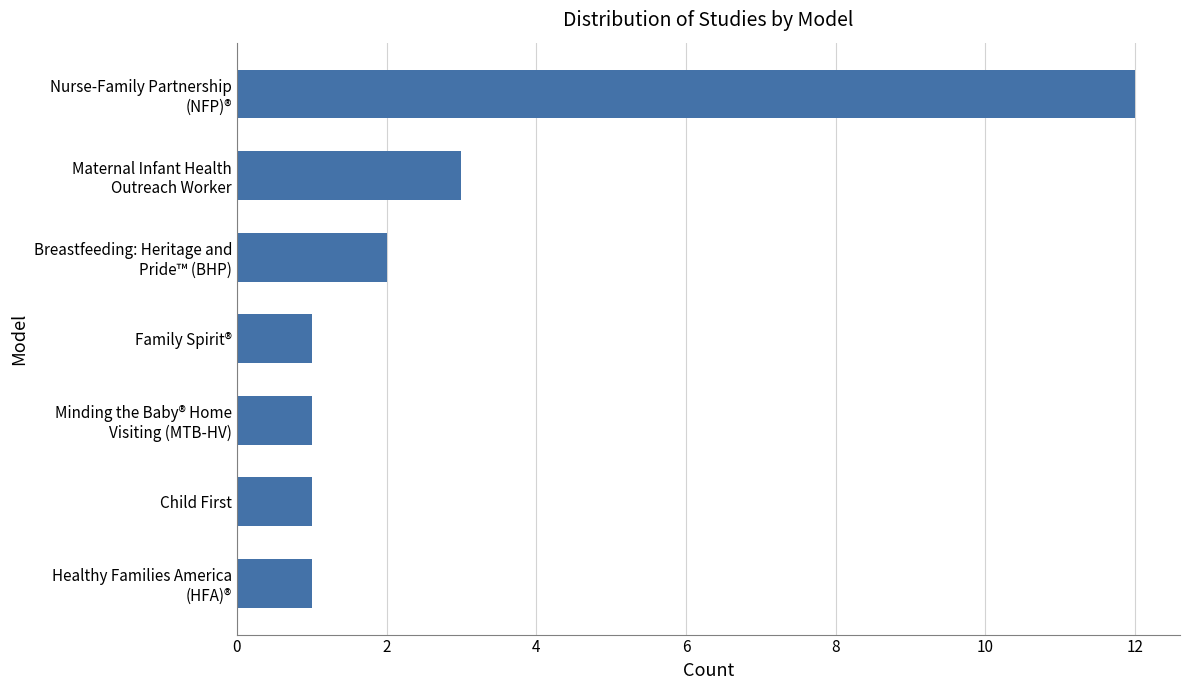

What is the difference between the maximum and minimum values?

11